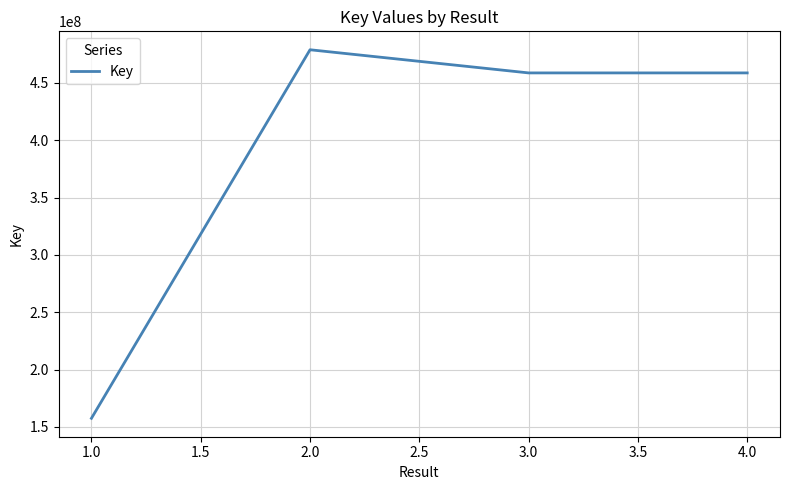

Is it true that the value at 3.0 is 703589434?

False